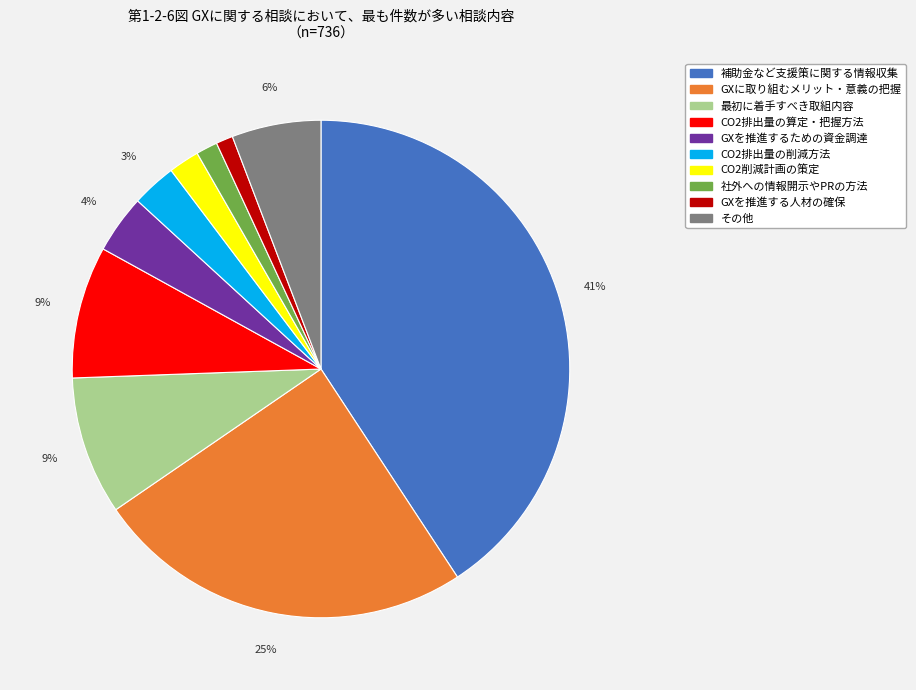

Is there any slice that represents more than half of the pie?

No